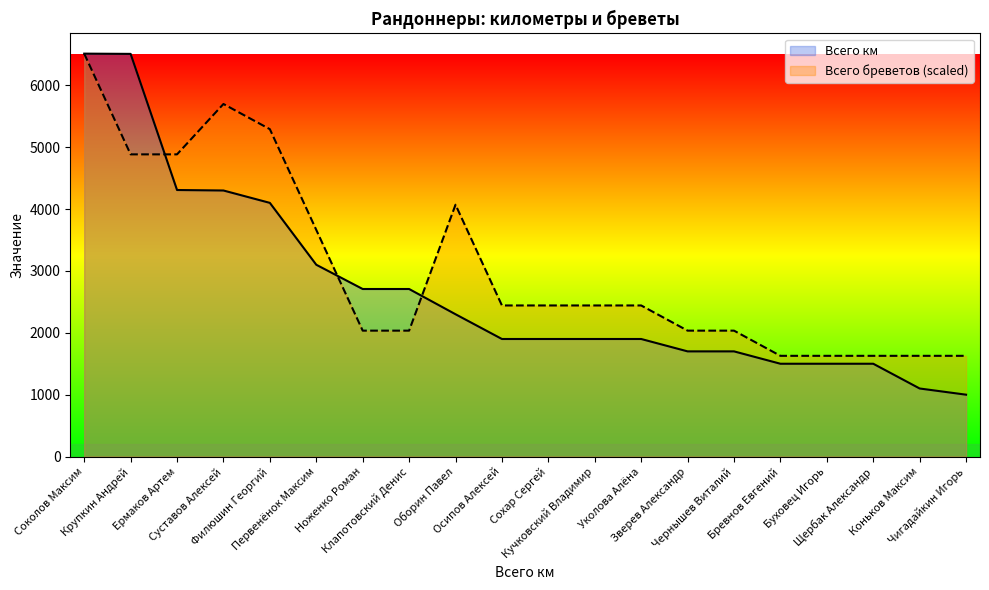

Rank the series by their maximum value, from highest to lowest.

Всего бреветов, Всего км